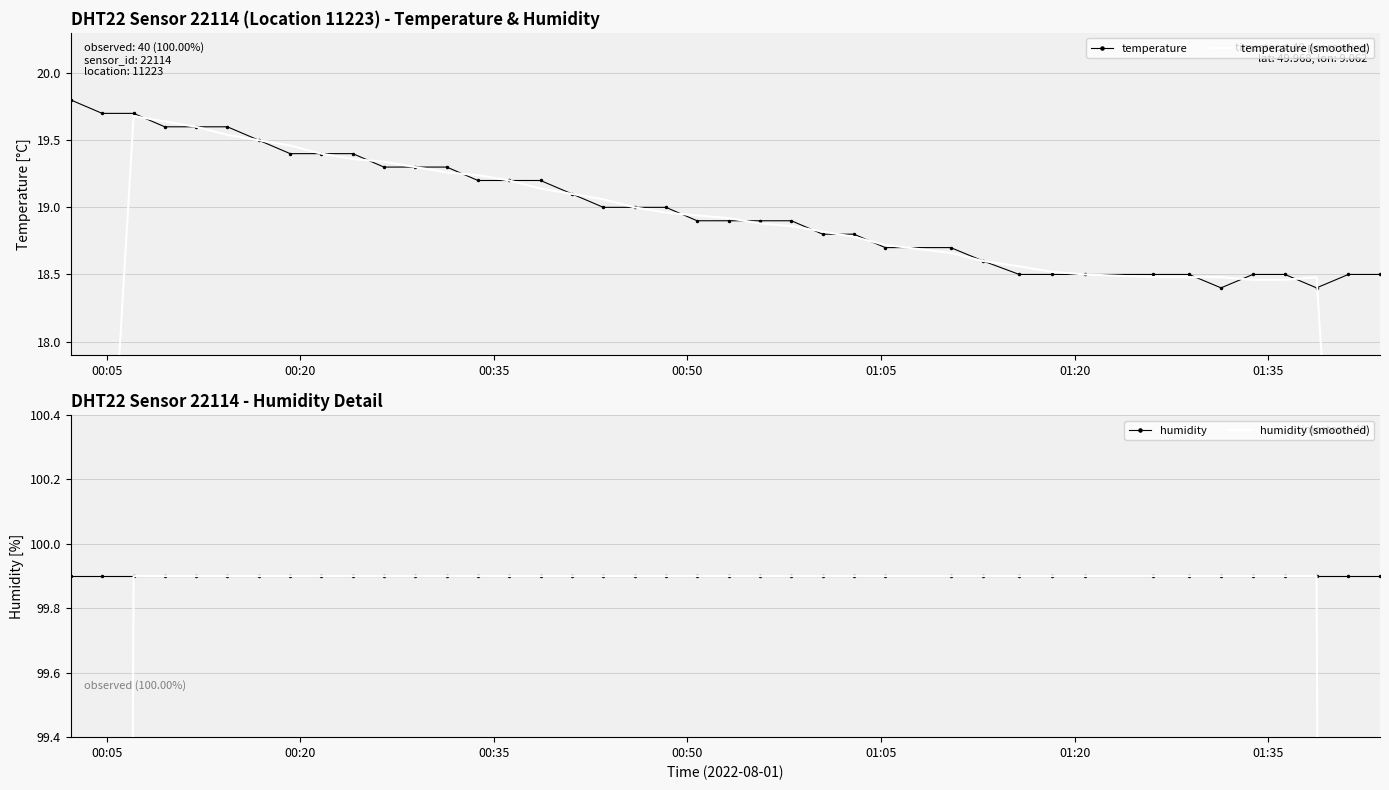

Which series has the largest range (max minus min)?

humidity (smoothed)